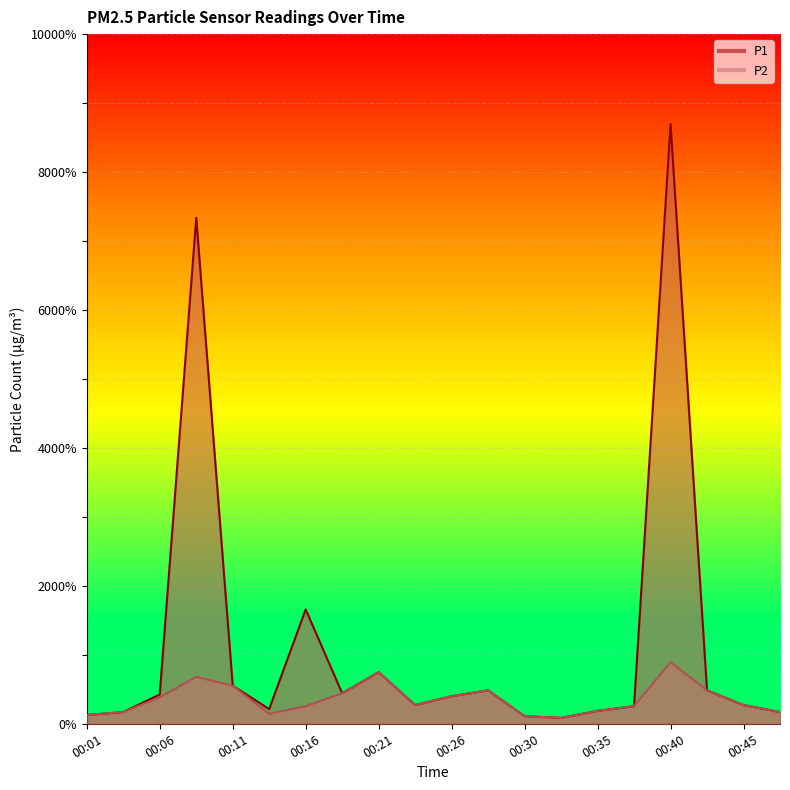

What are all the series names shown in the legend?

P1, P2